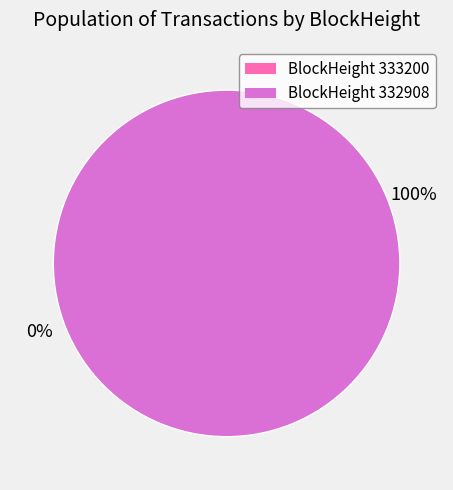

What is the change in value from 333200 to 332908?

+46051